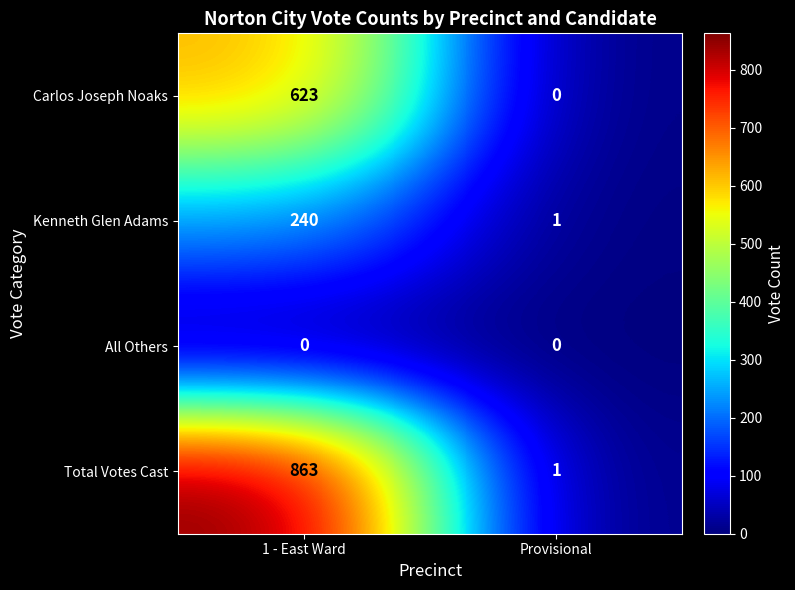

What value does the Carlos Joseph Noaks series have at 1 - East Ward, to the nearest 10?

620